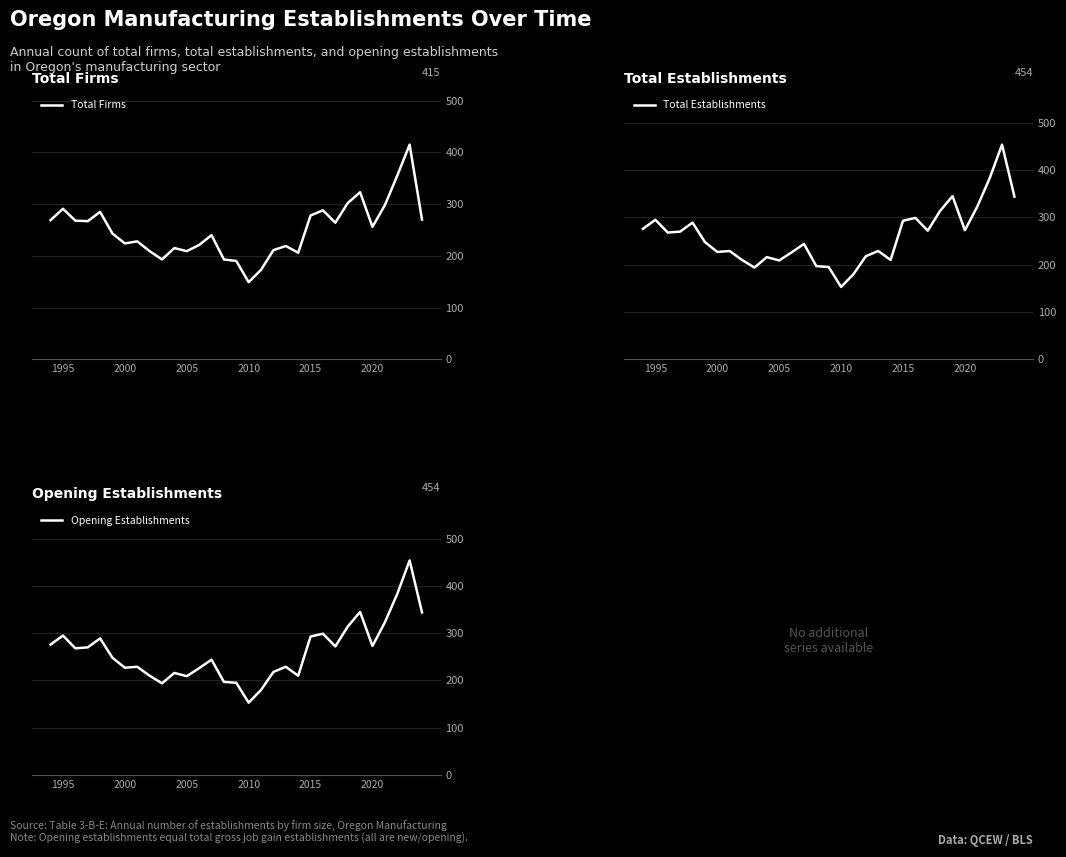

In Total Establishments, how many points are higher than both neighbors (excluding endpoints)?

9